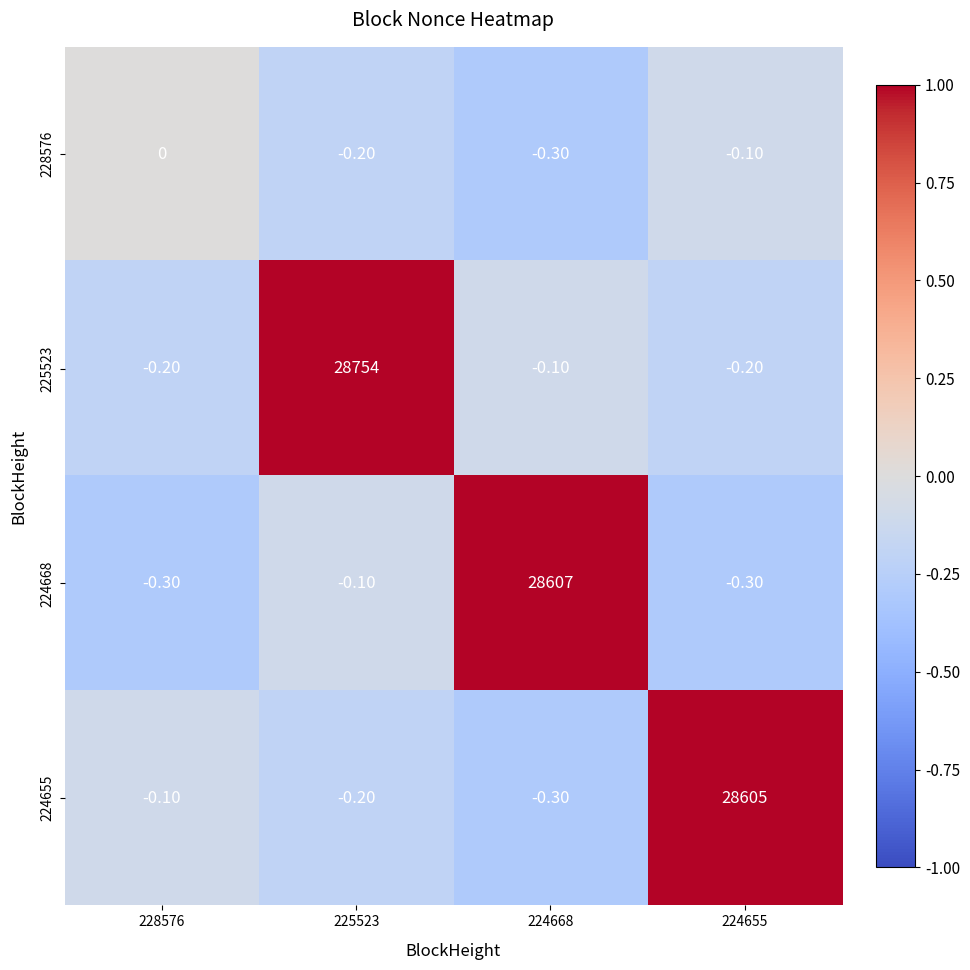

What is the sum of the 228576 values at 224655 and 225523?

-0.3